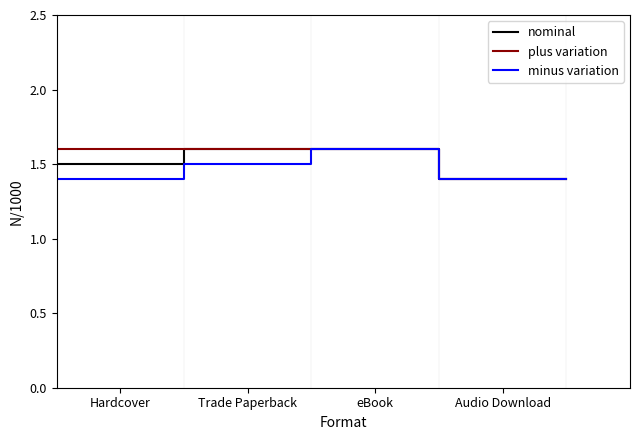

Is the value of plus variation at Hardcover greater than the value of nominal at Audio Download?

No